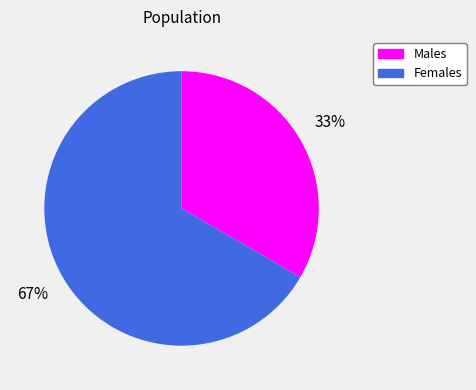

Which slice is the largest?

Females